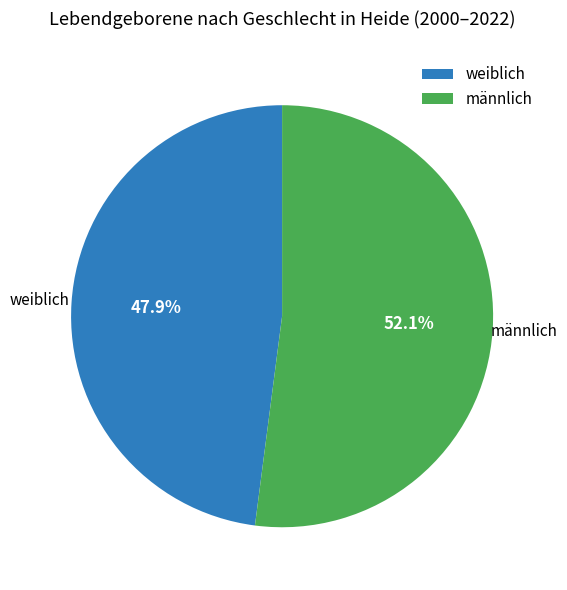

Does any single category account for the majority?

Yes